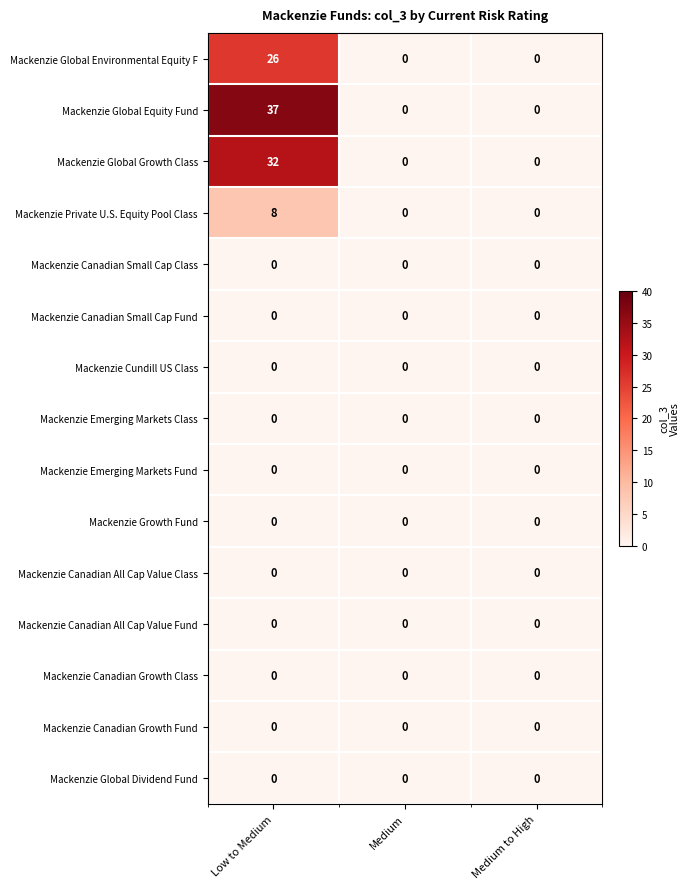

What is the maximum value shown in the chart?

37